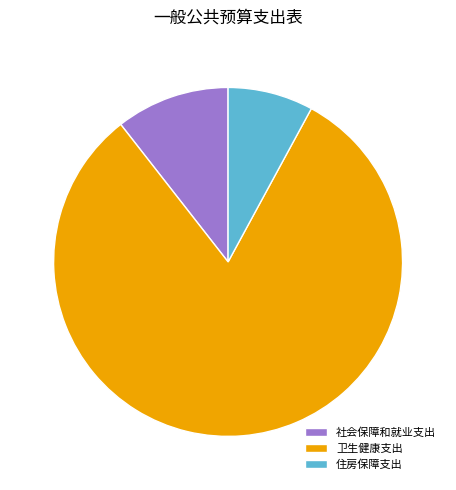

Does any single category account for the majority?

Yes